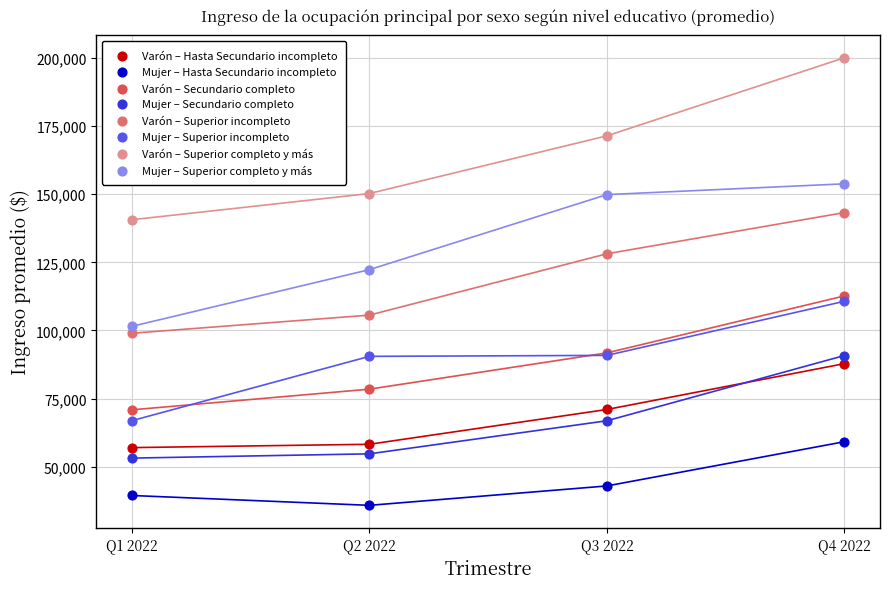

What is the X range (max minus min) for the scatter plot?

3.0